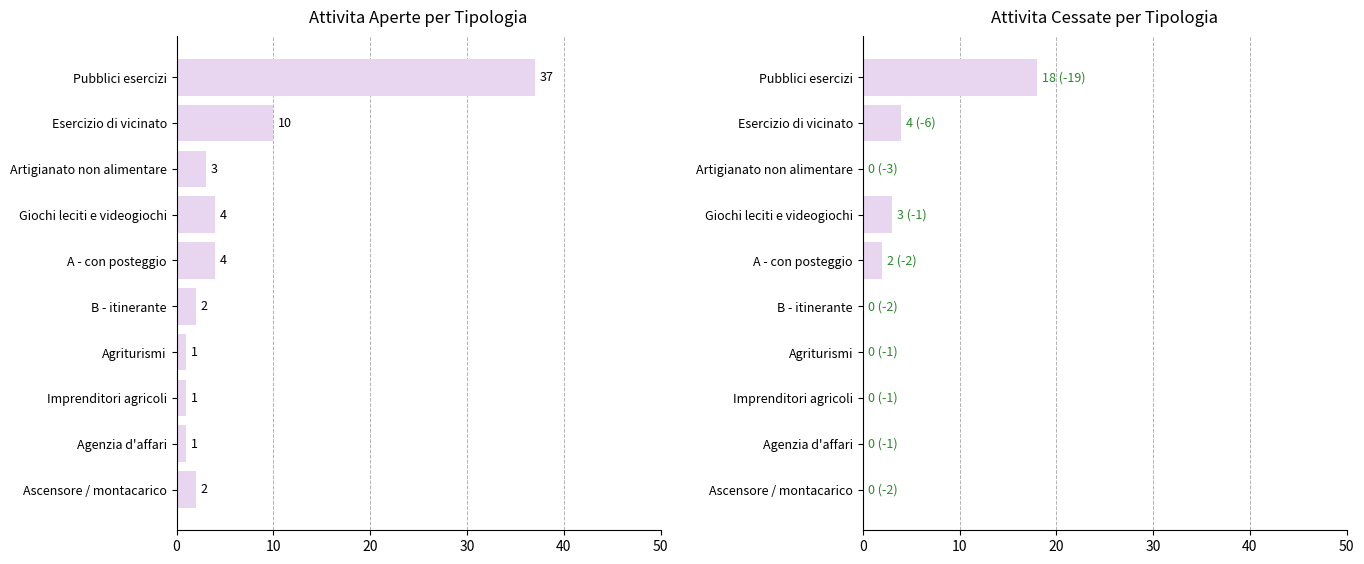

How many values in the ATTIVITA_APERTE series exceed 3?

4